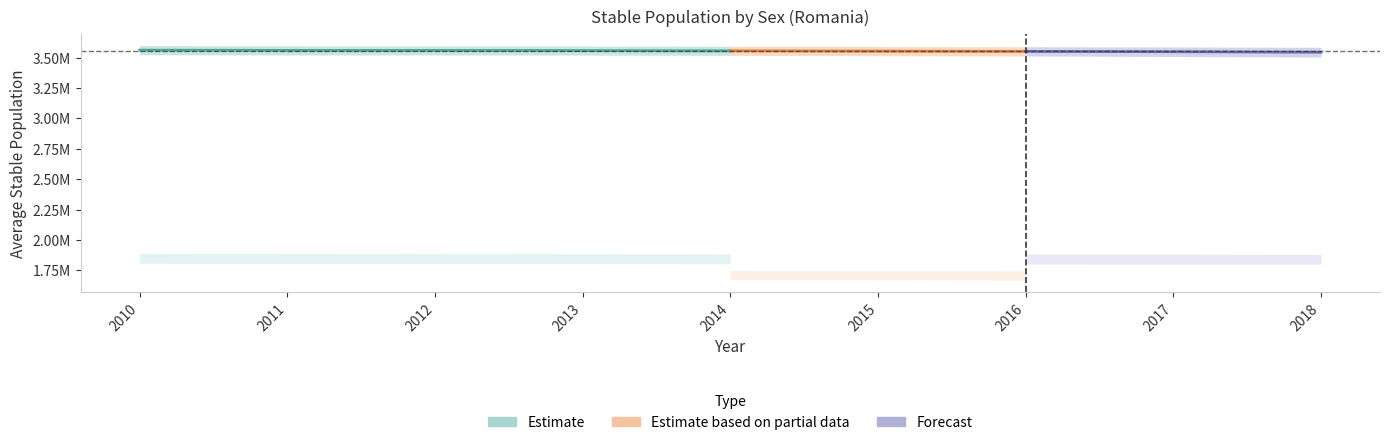

At which label does Femei first exceed 1845522?

2010